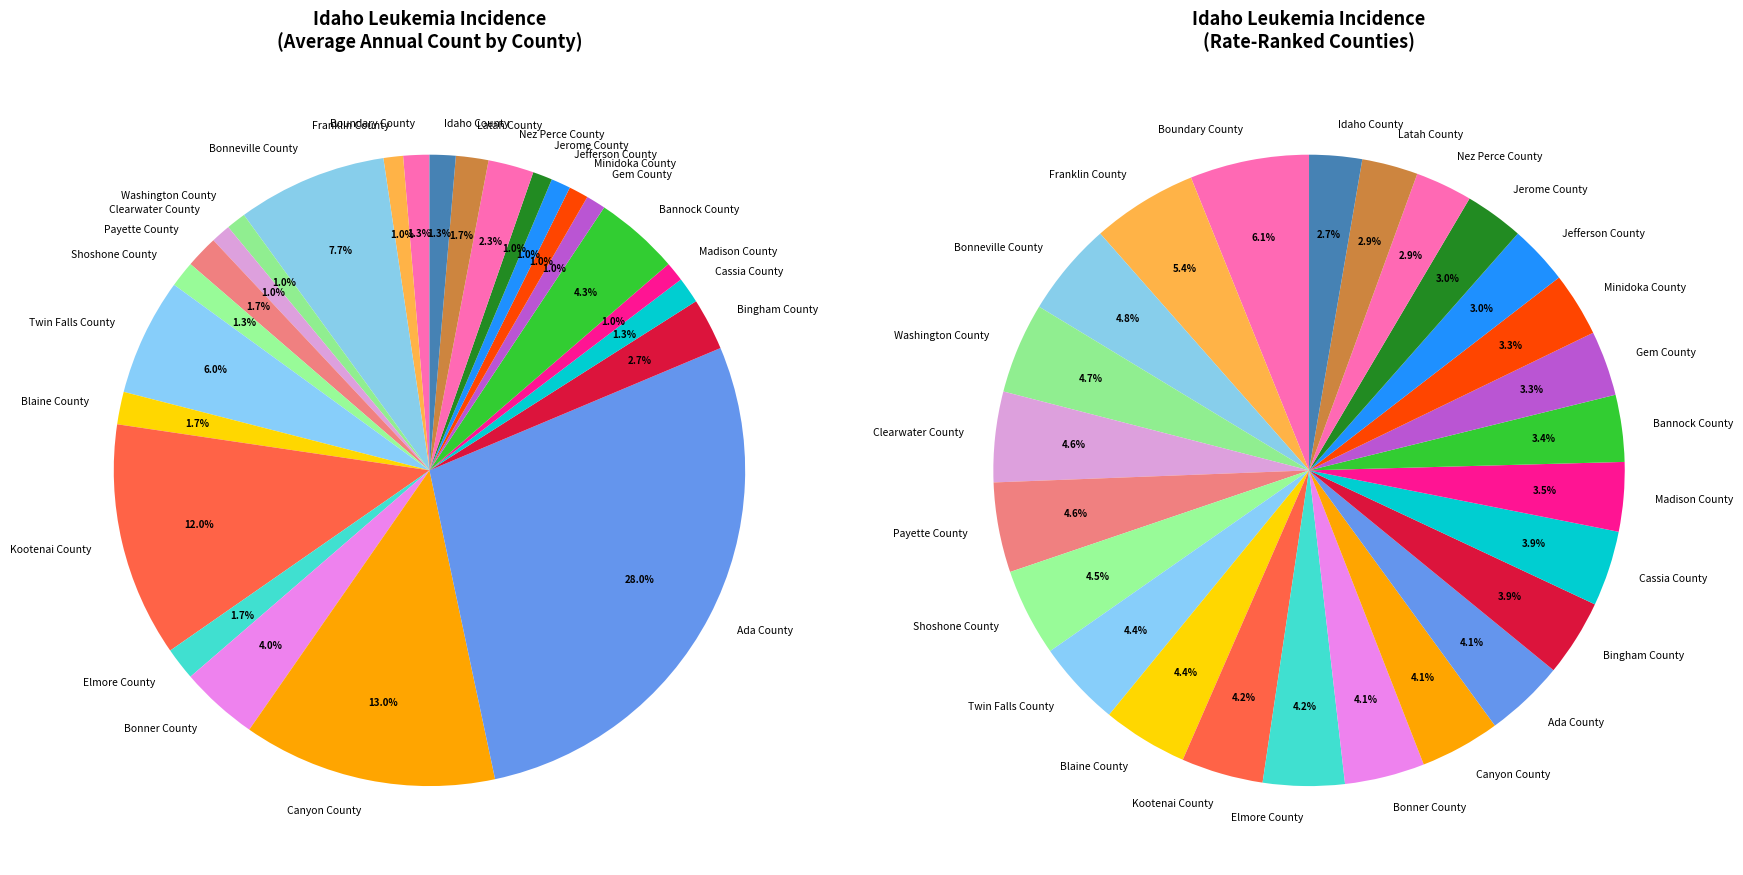

Does any single category account for the majority?

No